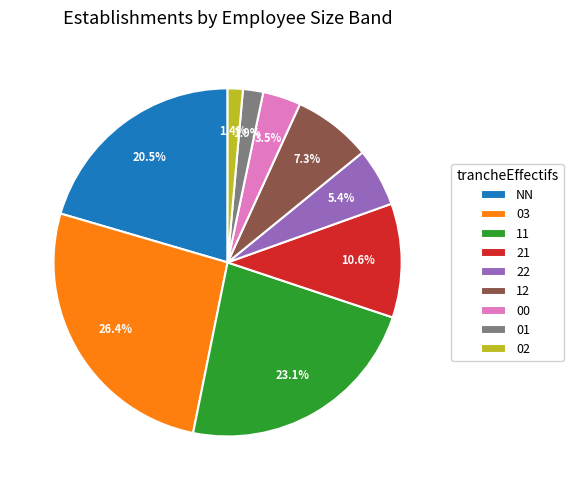

Is the sum of 22 and 00 greater than half?

No